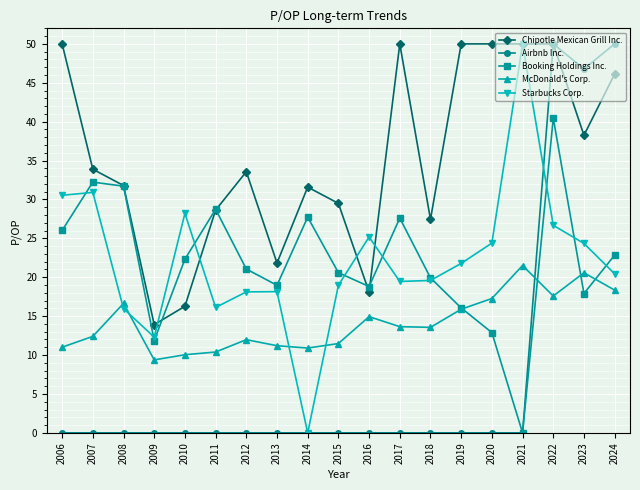

After their last crossing, which series has the higher values: McDonald's Corp. or Airbnb Inc.?

Airbnb Inc.